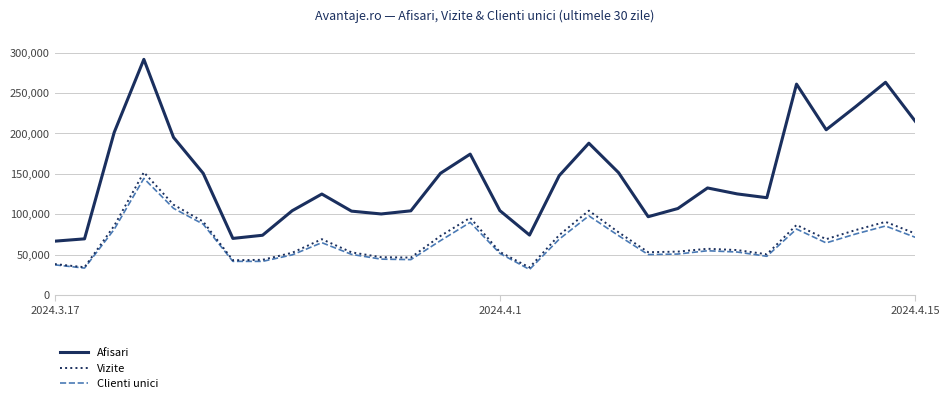

Does the chart display data point markers on the line(s)?

No